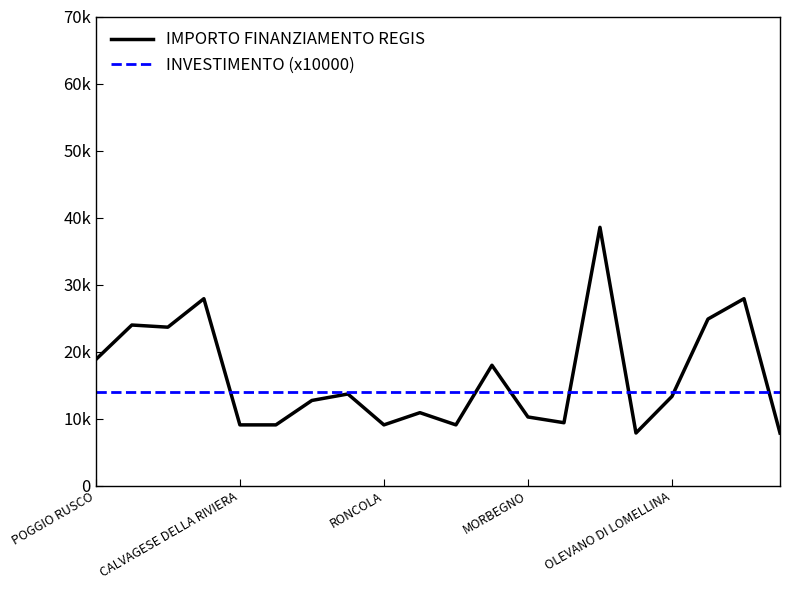

True or false: INVESTIMENTO (x10000) has more than 2 interior local peaks.

False